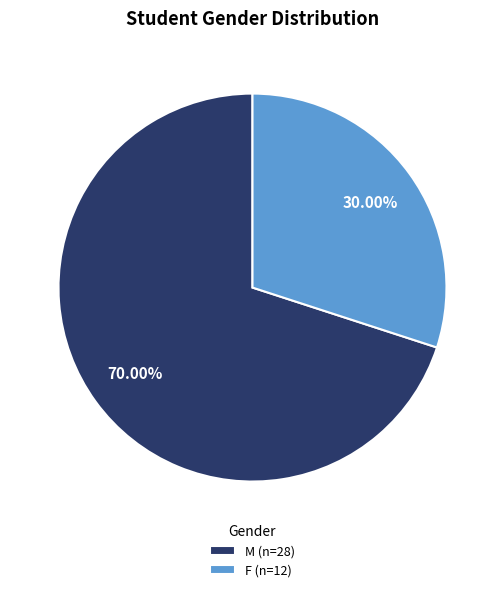

Does M (n=28) account for over 50% of the chart?

Yes